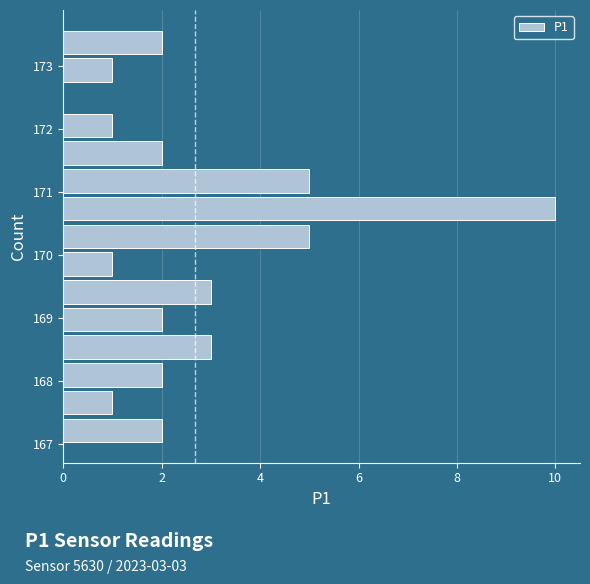

Which range on the y-axis has the longest bar?

170.52 to 170.96